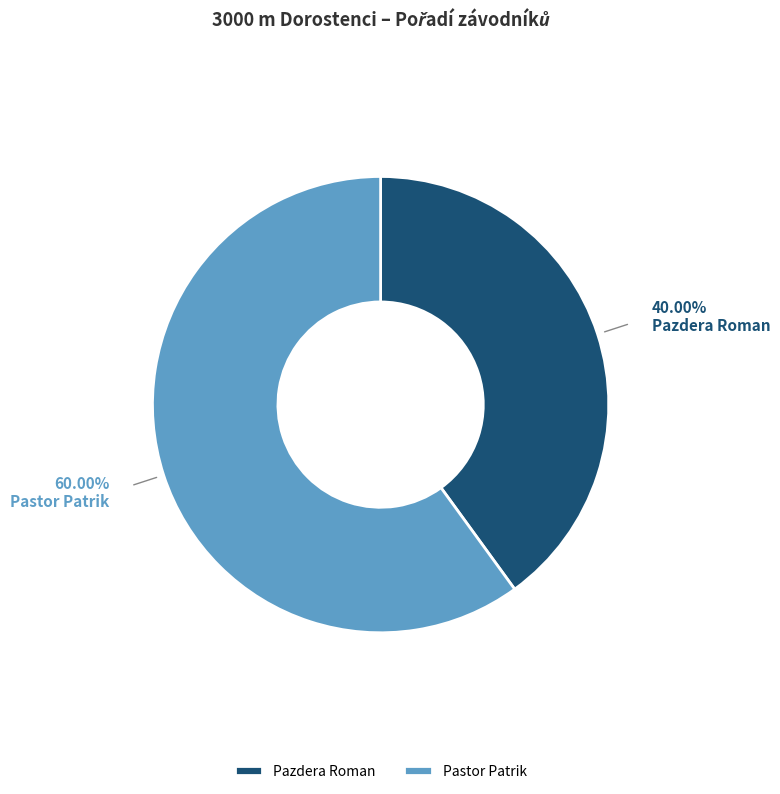

Combined, what portion of the pie is Pastor Patrik and Pazdera Roman?

100.0%